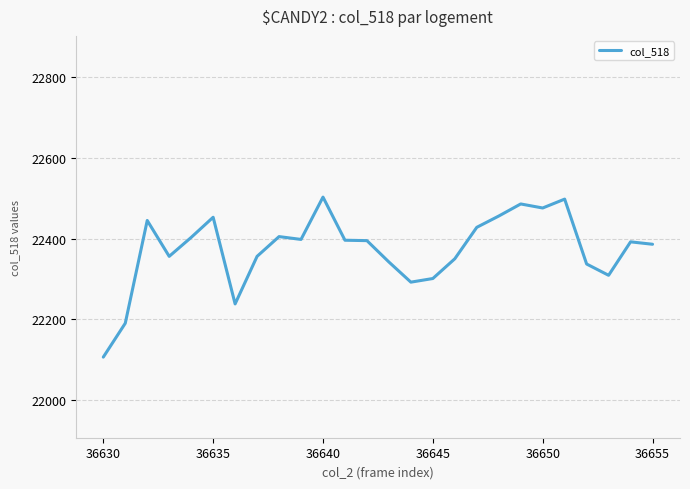

What is the maximum value shown in the chart?

22503